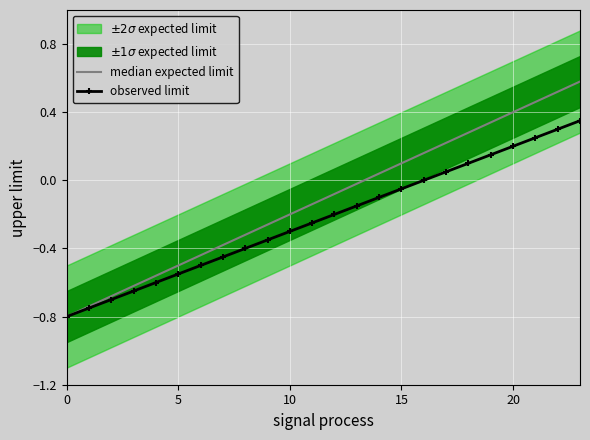

How many data points in median expected limit are less than 0?

14